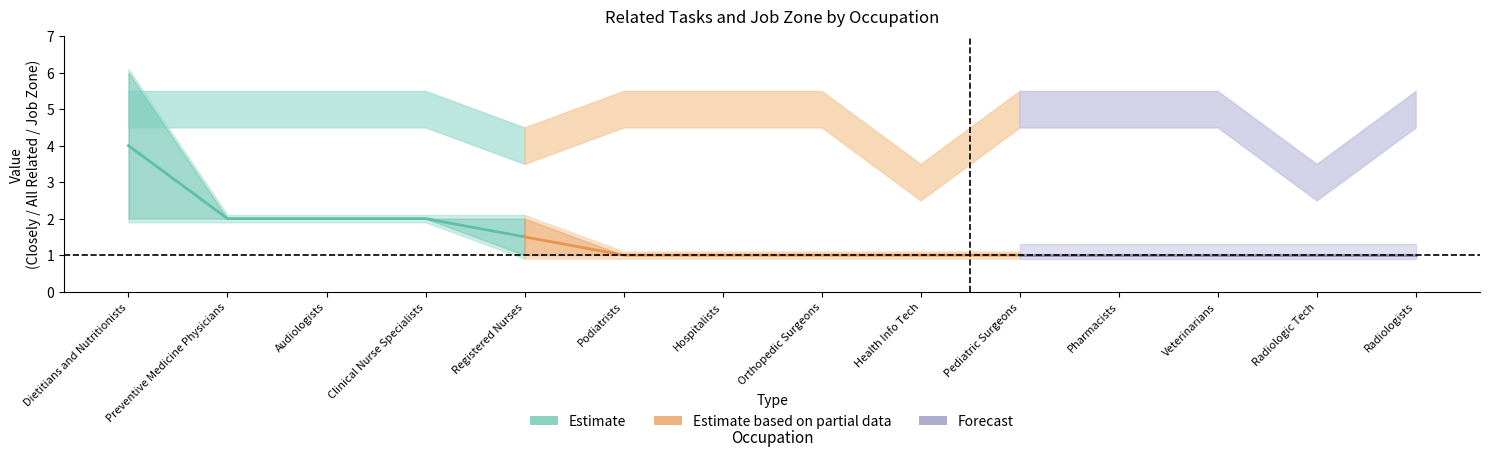

Reading left to right, what are all the values shown in this chart?

closely_related: 2	2	2	2	1	1	1	1	1	1	1	1	1	1
all_related: 6	2	2	2	2	1	1	1	1	1	1	1	1	1
job_zone: 5	5	5	5	4	5	5	5	3	5	5	5	3	5